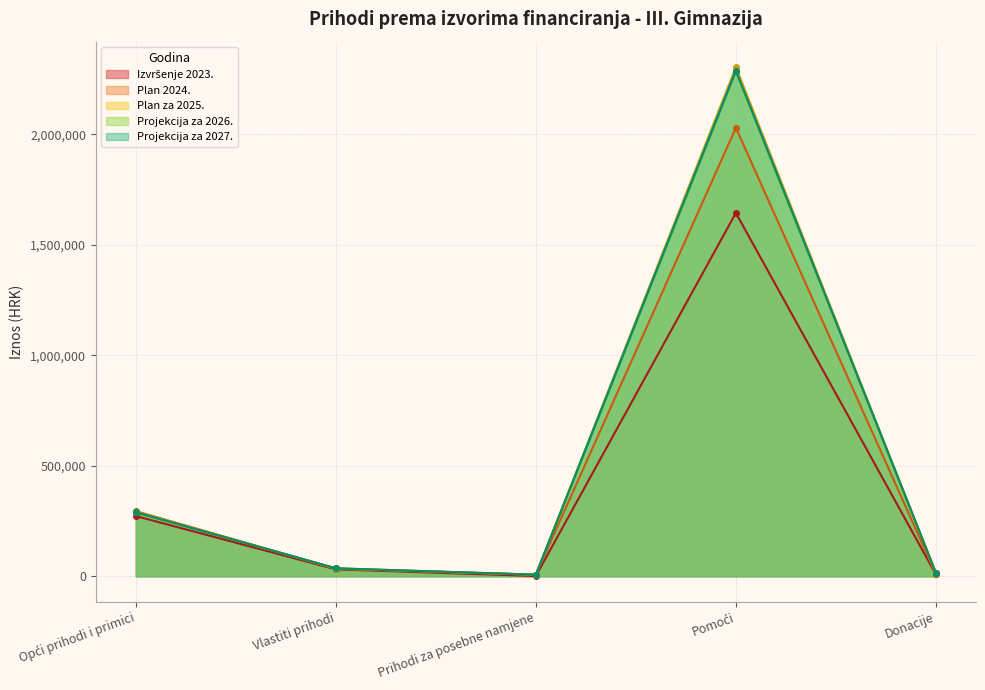

How many lines are shown in the chart?

5